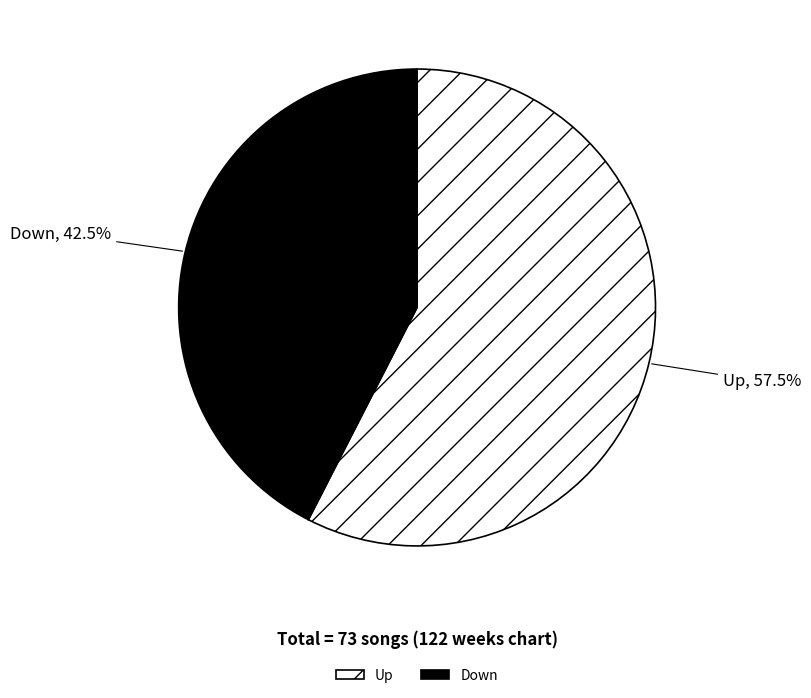

Combined, what portion of the pie is Down and Up?

100.0%